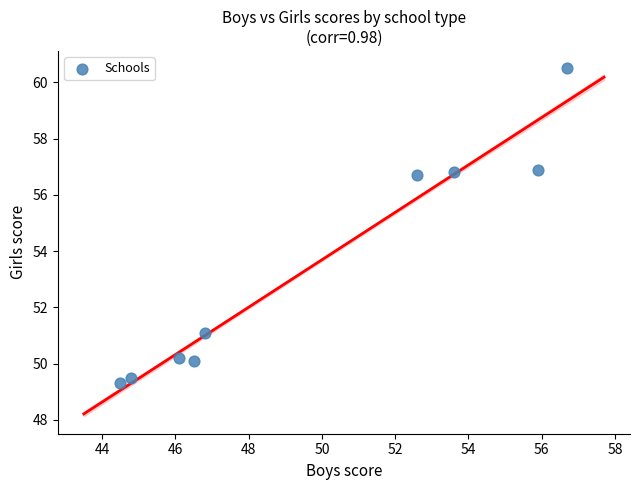

What is the range of X values (max minus min)?

12.2